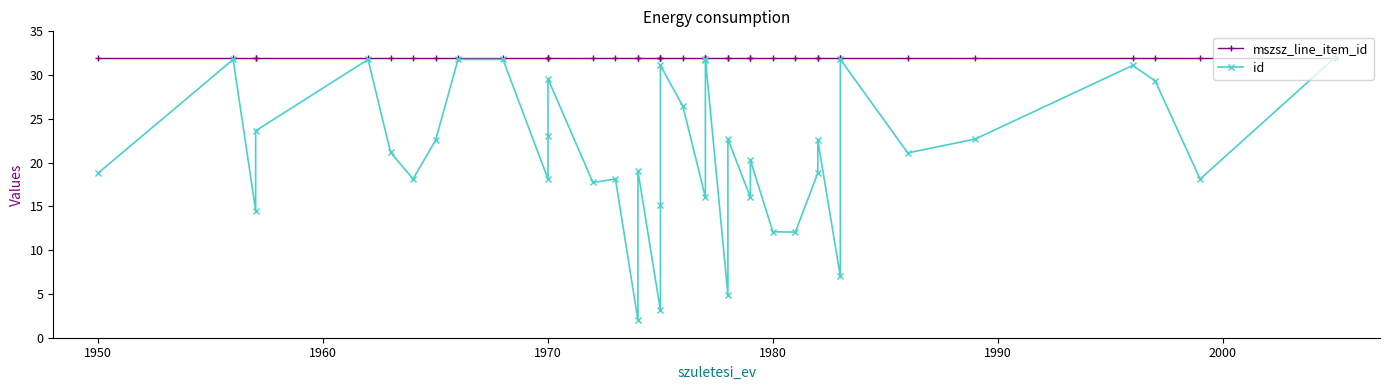

Does the chart display data point markers on the line(s)?

Yes